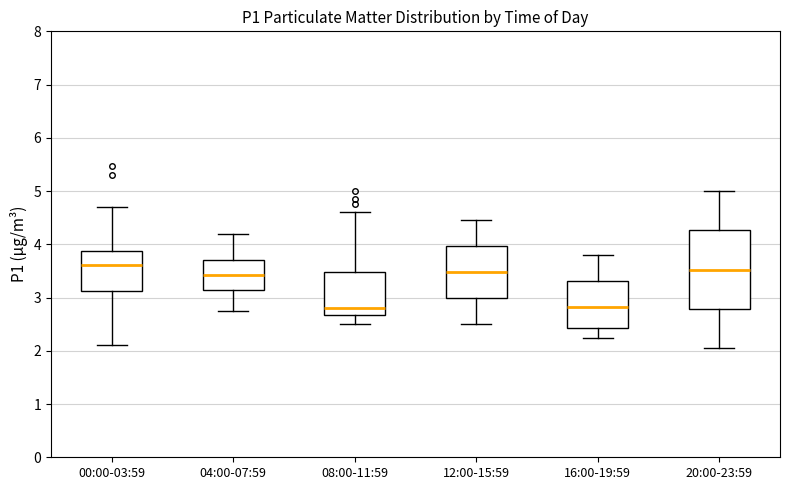

Reading left to right, read every box against the y-axis: the position of its median line, the range the box covers, and the ends of its whiskers. The values are not printed on the chart, so give them approximately, as read against the axis.

00:00-03:59: median 3.6, box 3.1 to 3.9, whiskers 2.1 to 4.7
04:00-07:59: median 3.4, box 3.1 to 3.7, whiskers 2.8 to 4.2
08:00-11:59: median 2.8, box 2.7 to 3.5, whiskers 2.5 to 4.6
12:00-15:59: median 3.5, box 3.0 to 4.0, whiskers 2.5 to 4.5
16:00-19:59: median 2.8, box 2.4 to 3.3, whiskers 2.2 to 3.8
20:00-23:59: median 3.5, box 2.8 to 4.3, whiskers 2.1 to 5.0